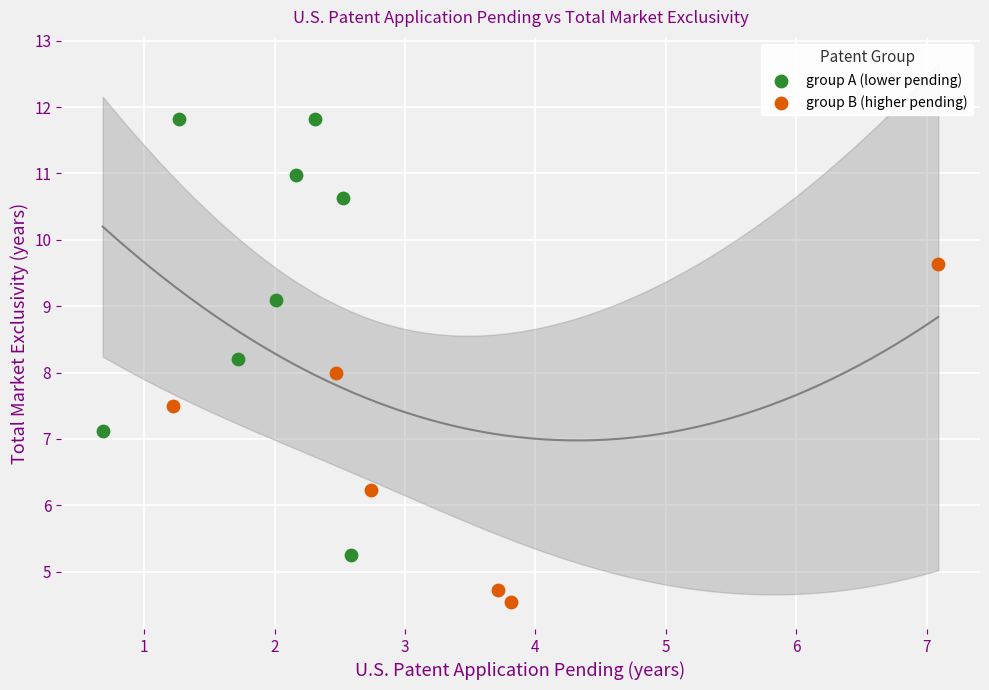

Which series contains the highest Y value?

group A (lower pending)